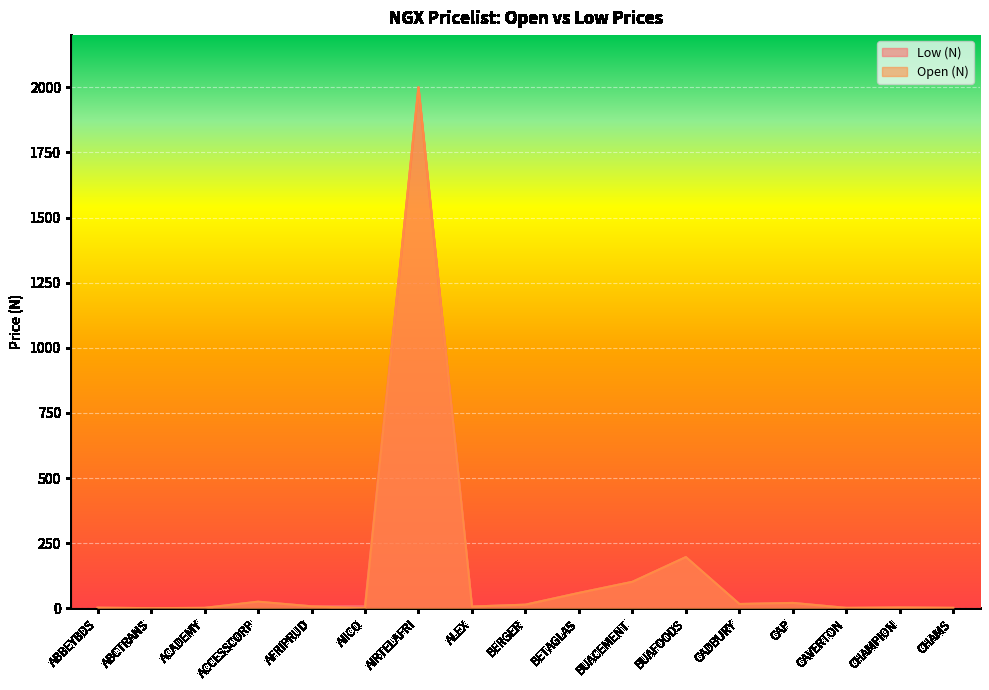

Which has a higher value, AFRIPRUD or ABCTRANS?

AFRIPRUD